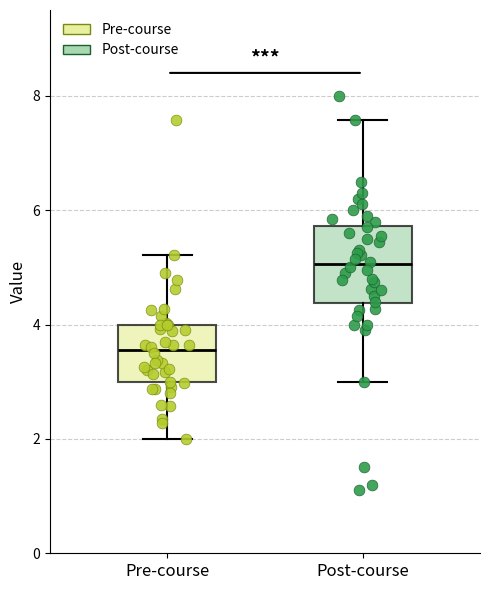

Which box has the highest median line?

Post-course